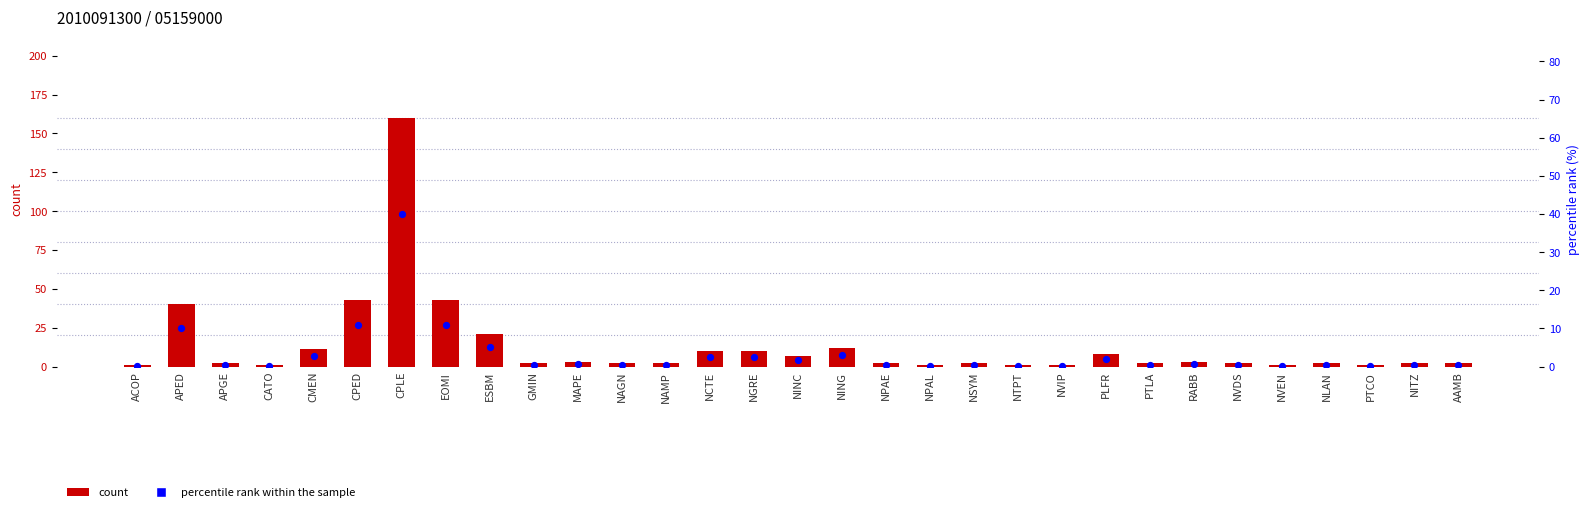

Which series has the largest Y range (max minus min)?

count